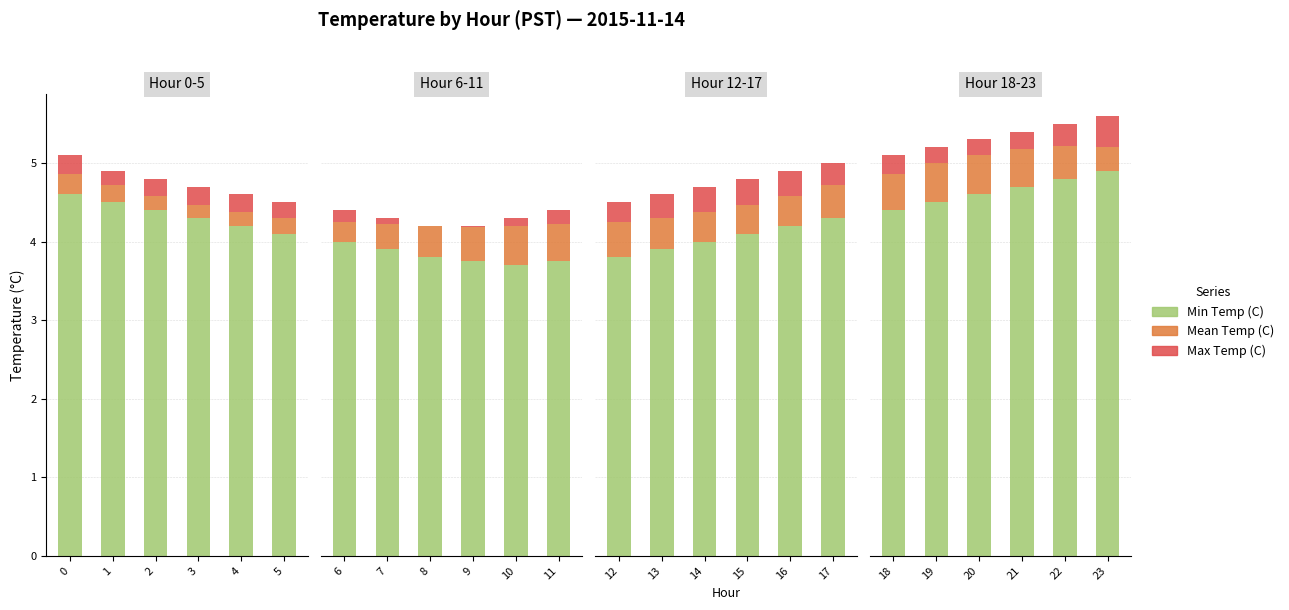

What is the lowest value of the Mean Temp (C) series?

0.3